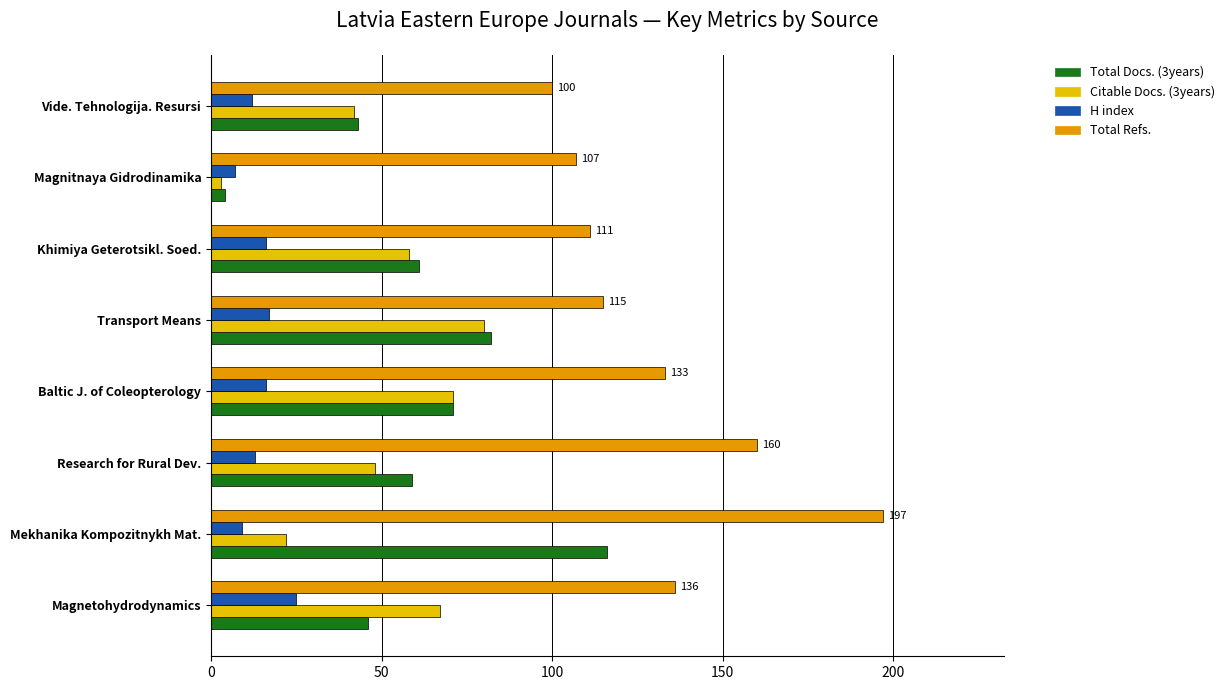

List the labels in order of Citable Docs. (3years) value, largest first.

Transport Means, Baltic J. of Coleopterology, Magnetohydrodynamics, Khimiya Geterotsikl. Soed., Research for Rural Dev., Vide. Tehnologija. Resursi, Mekhanika Kompozitnykh Mat., Magnitnaya Gidrodinamika